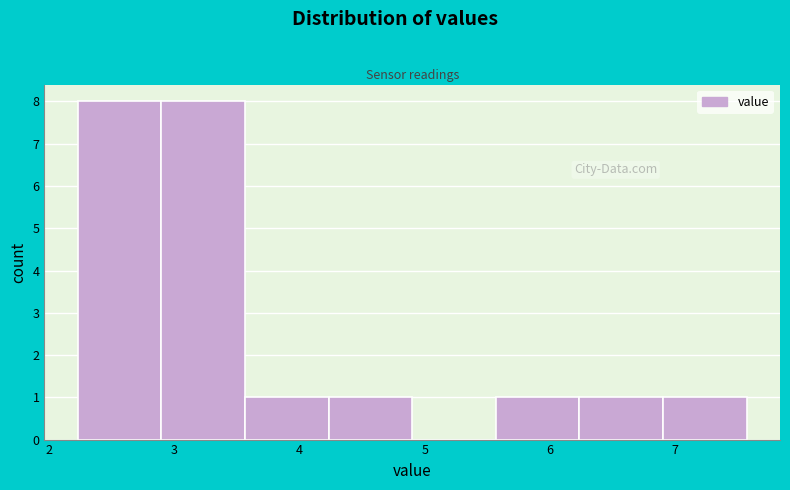

Reading left to right, transcribe this chart: for each bar, give the range it covers on the x-axis and its height. Neither the bar edges nor the heights are printed on the chart, so give them approximately, as read against the axes.

2.2 to 2.9: 8
2.9 to 3.6: 8
3.6 to 4.2: 1
4.2 to 4.9: 1
4.9 to 5.6: 0
5.6 to 6.2: 1
6.2 to 6.9: 1
6.9 to 7.6: 1